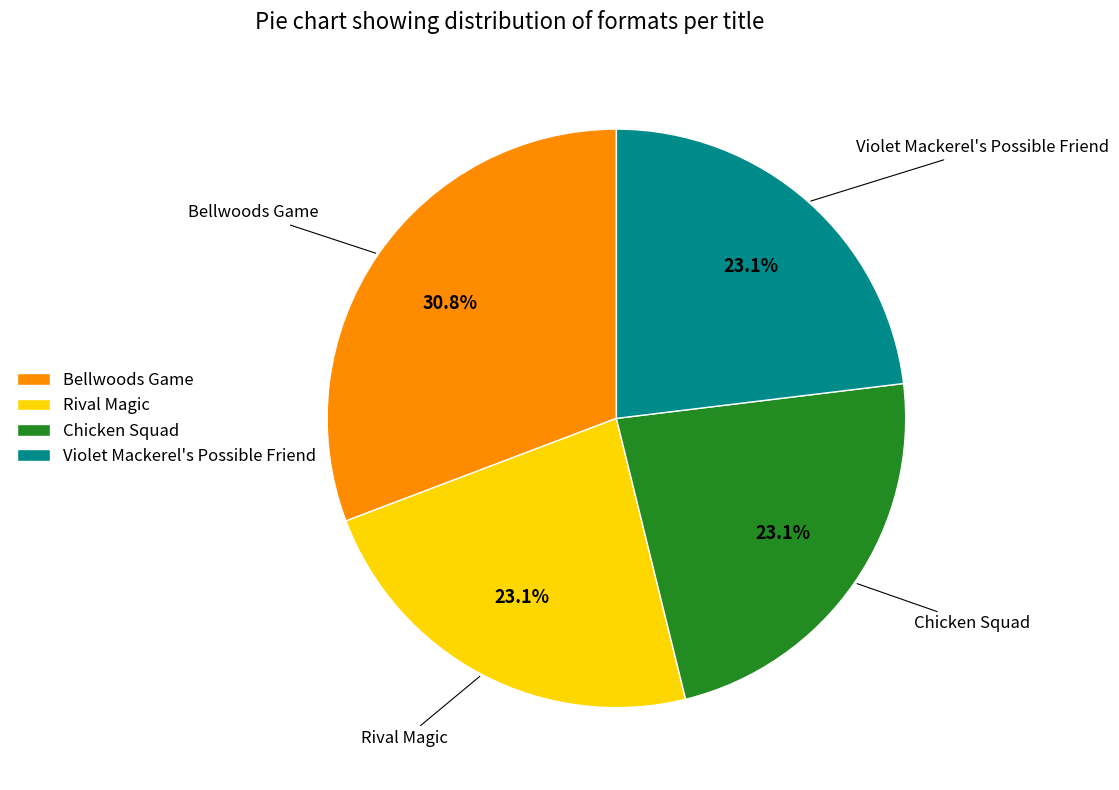

How much of the chart is everything except Rival Magic?

76.9%